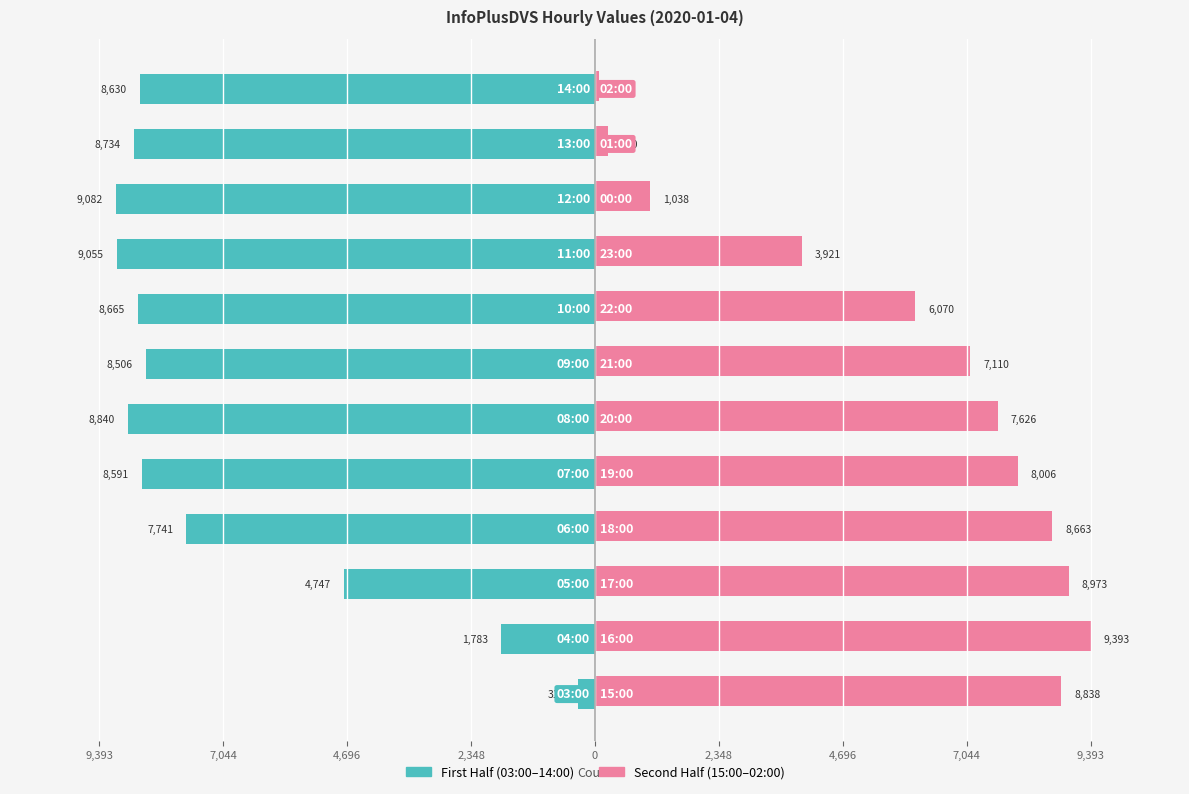

What are all the series names shown in the legend?

First Half (03:00–14:00), Second Half (15:00–02:00)